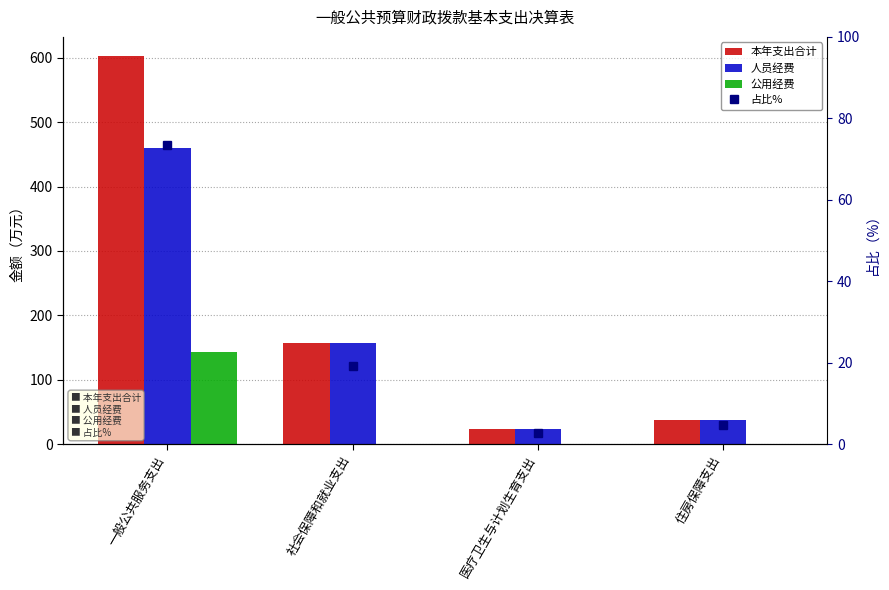

What is the lowest value of the 本年支出合计 series?

23.0